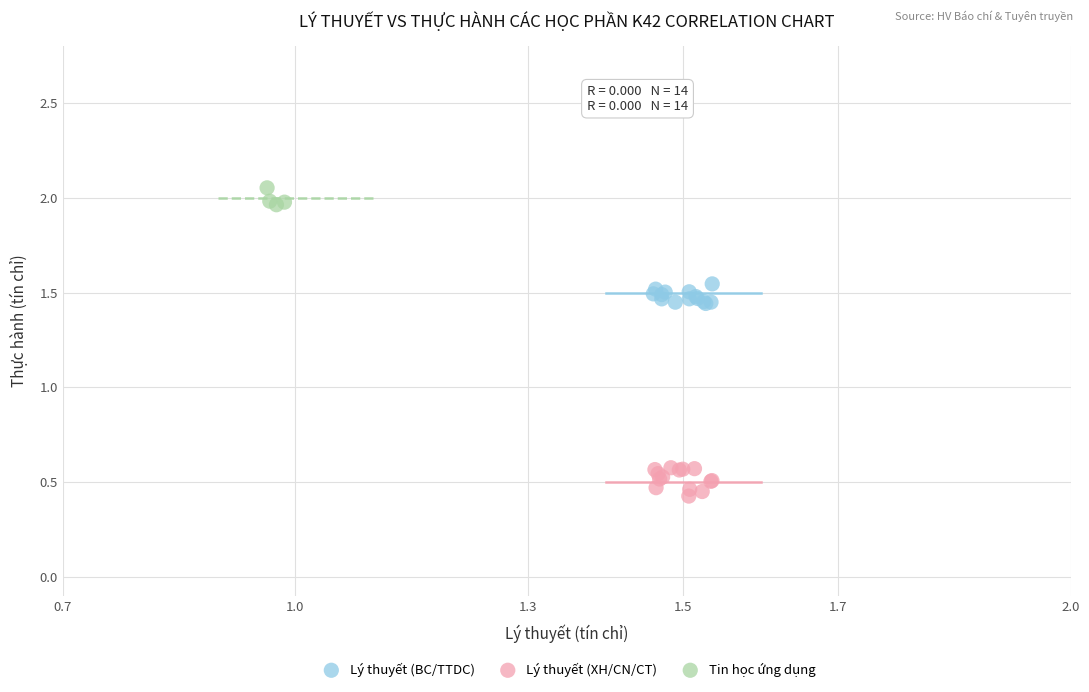

Which series contains the highest Y value?

Tin học ứng dụng